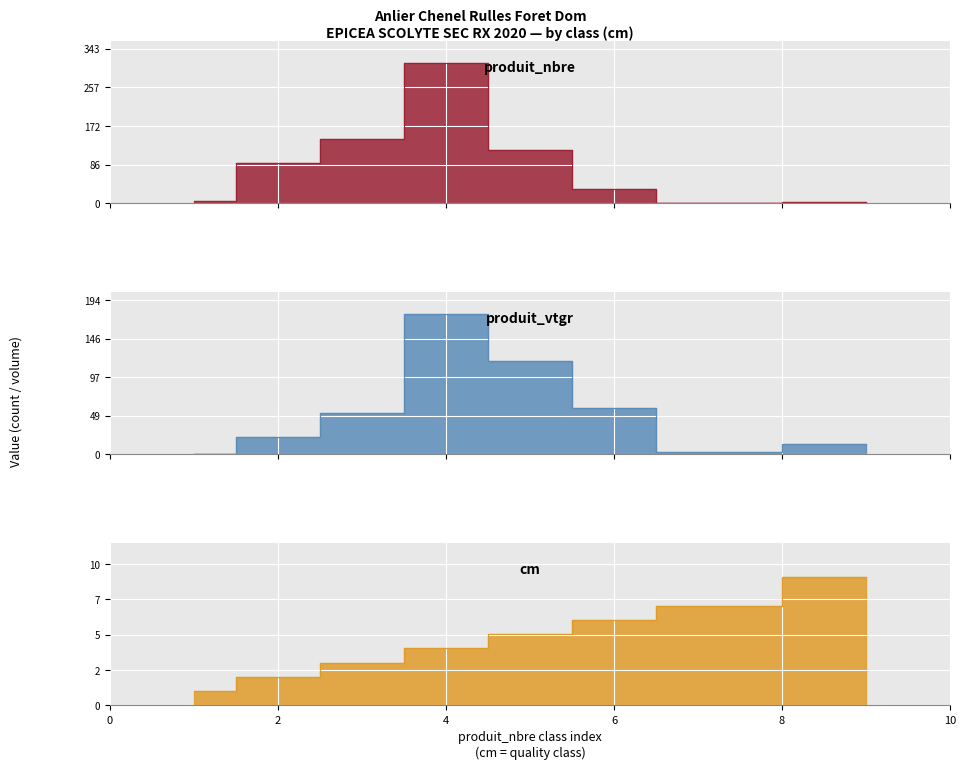

Which category has the lowest value in the produit_nbre series?

7